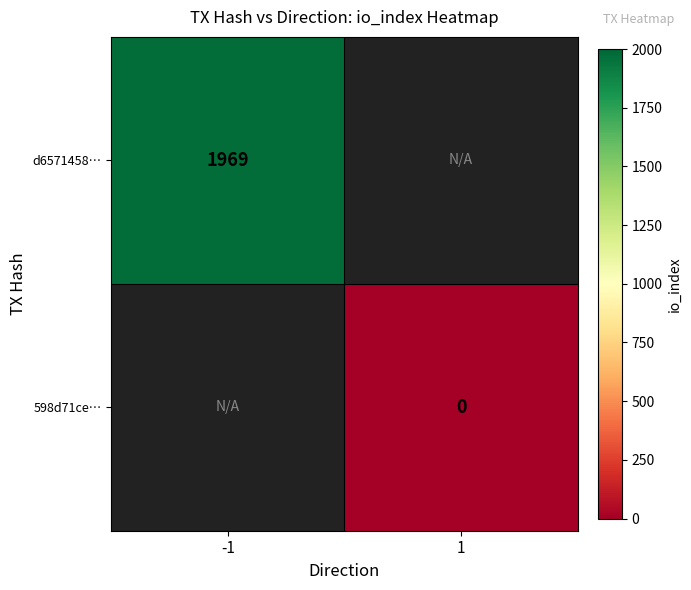

The value of d6571458… at -1 is 2952. True or false?

False